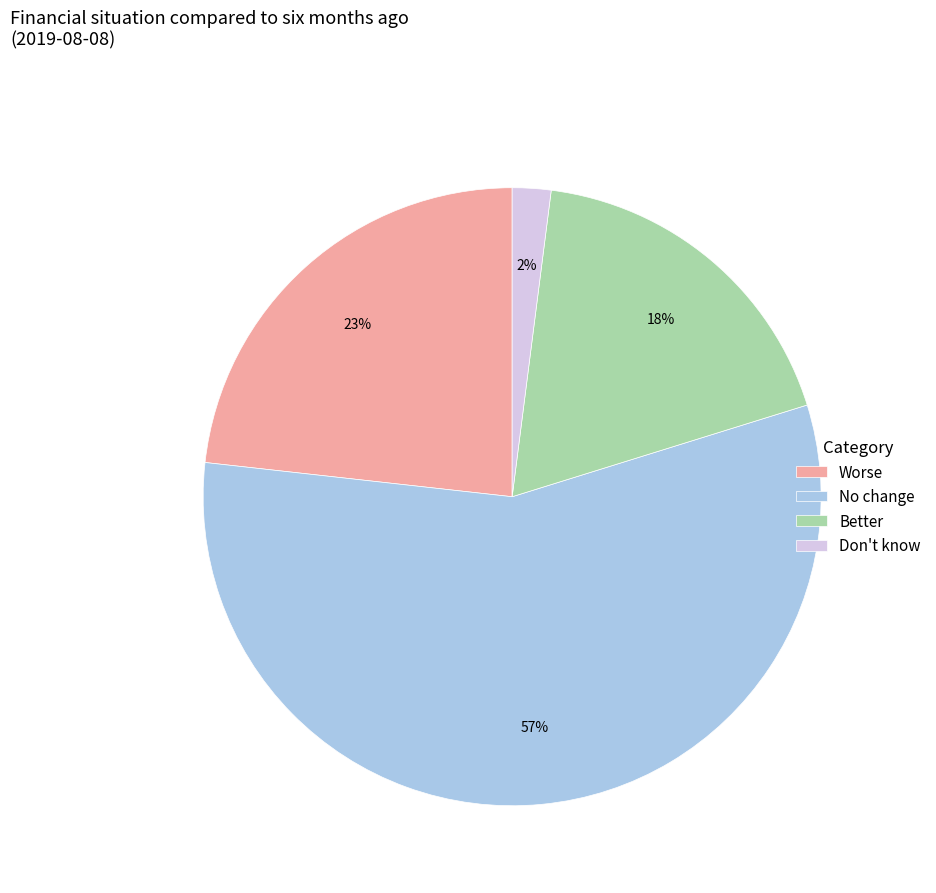

Do Worse and Don't know together represent more than half of the pie?

No